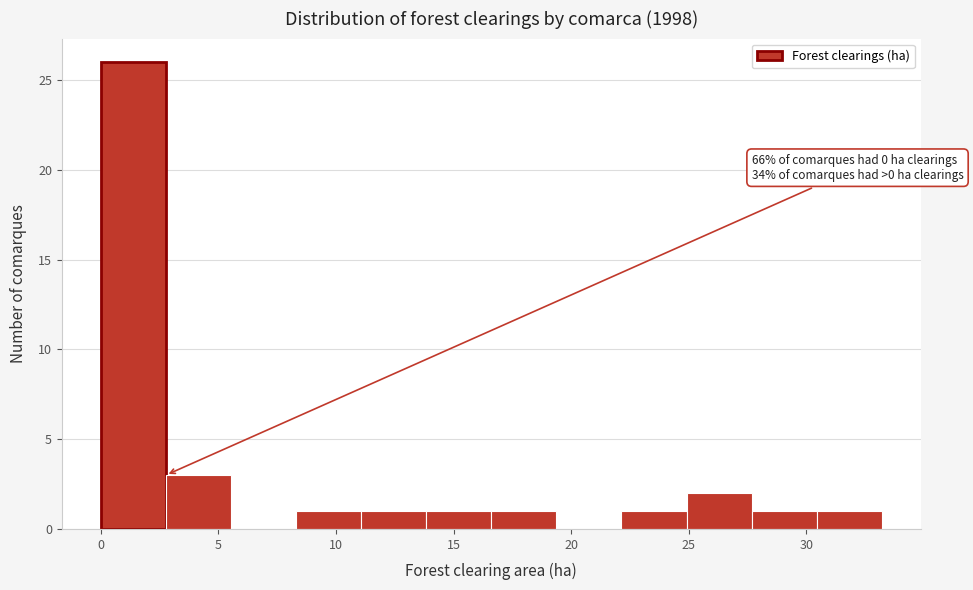

Over which range of the x-axis is the bar tallest?

0.0 to 3.0